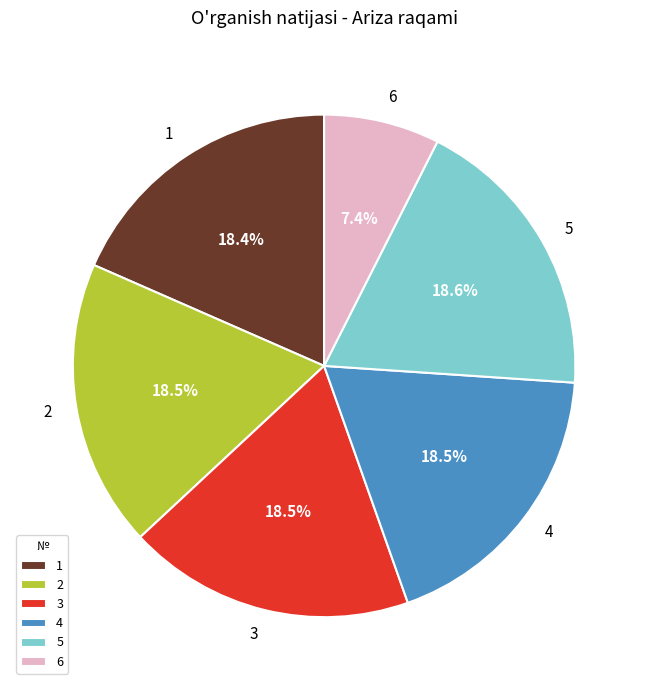

What percentage do 3 and 4 together represent?

37.0%